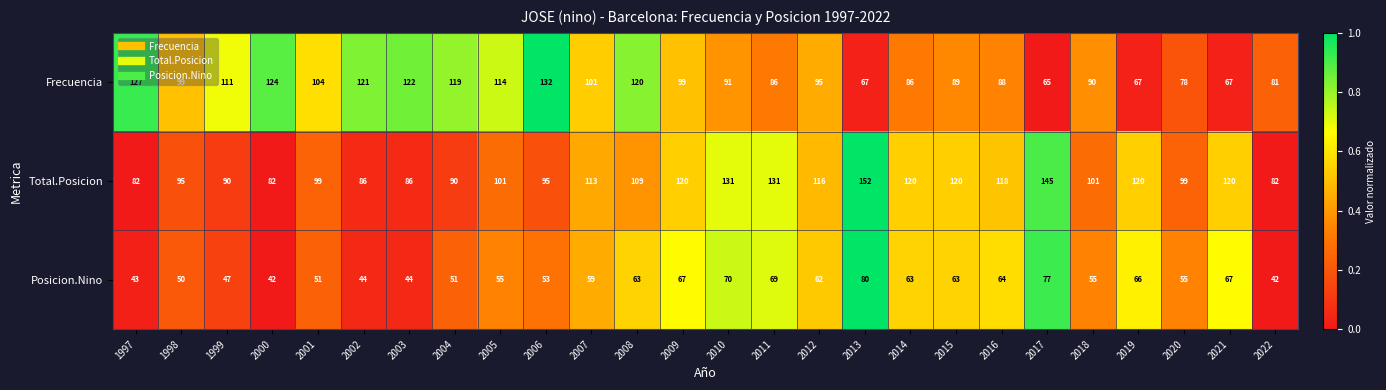

At how many categories does at least one series exceed 54?

26